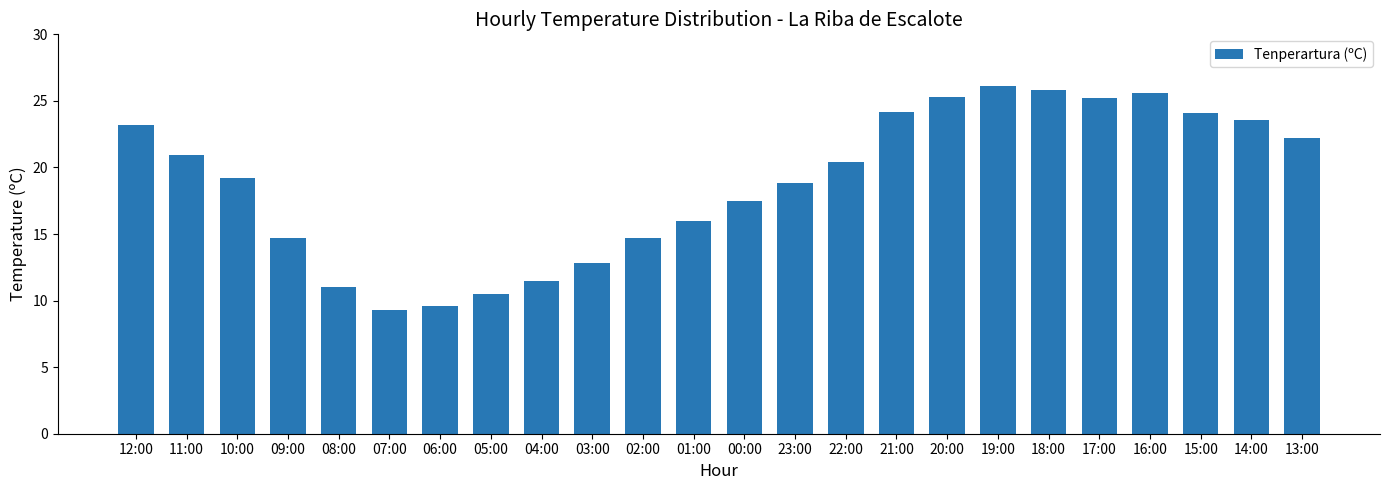

True or false: the data shows 4.3 at 04:00.

False